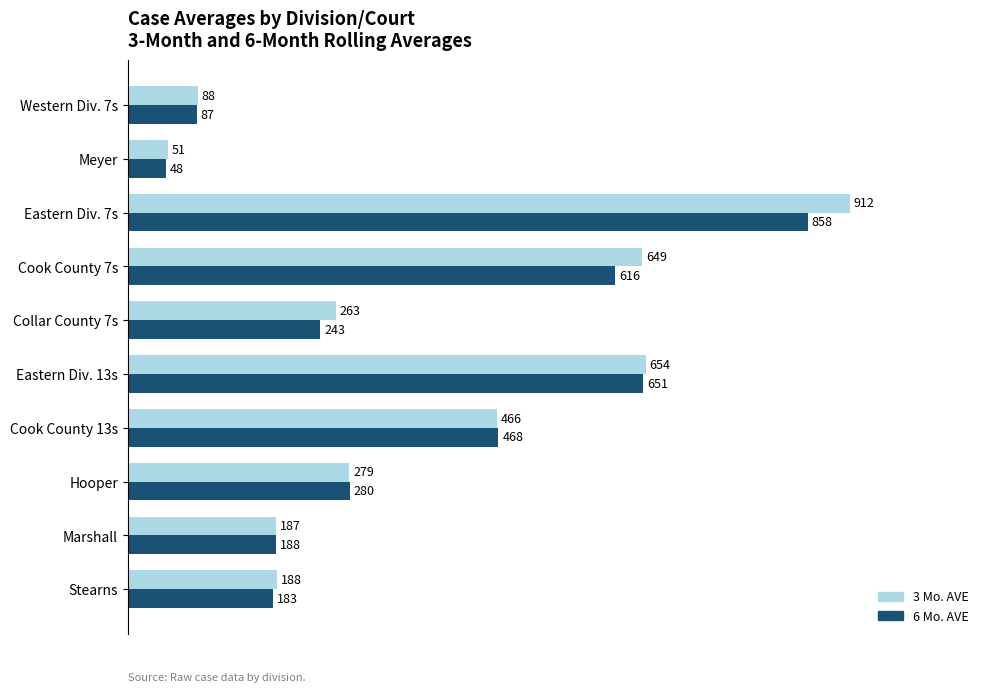

What is the sum of all 3 Mo. AVE values?

3736.7